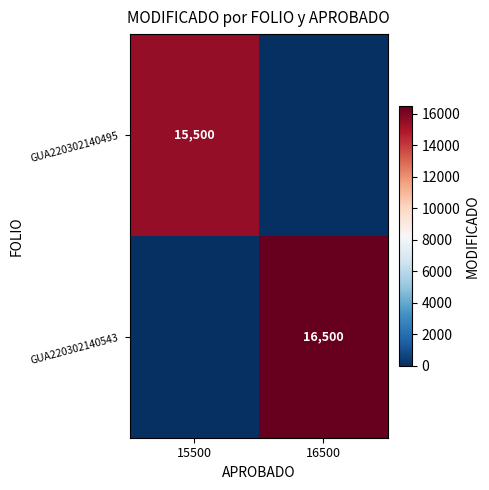

The GUA220302140543 series shows 25289 at 16500. True or false?

False